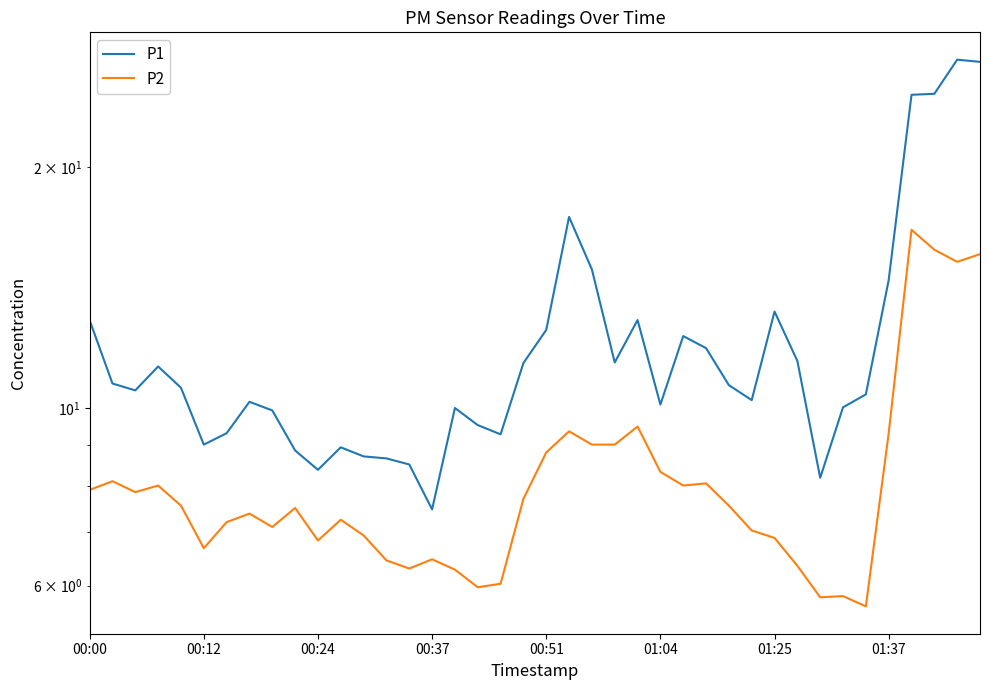

Where does the P2 series first go above 7?

00:00